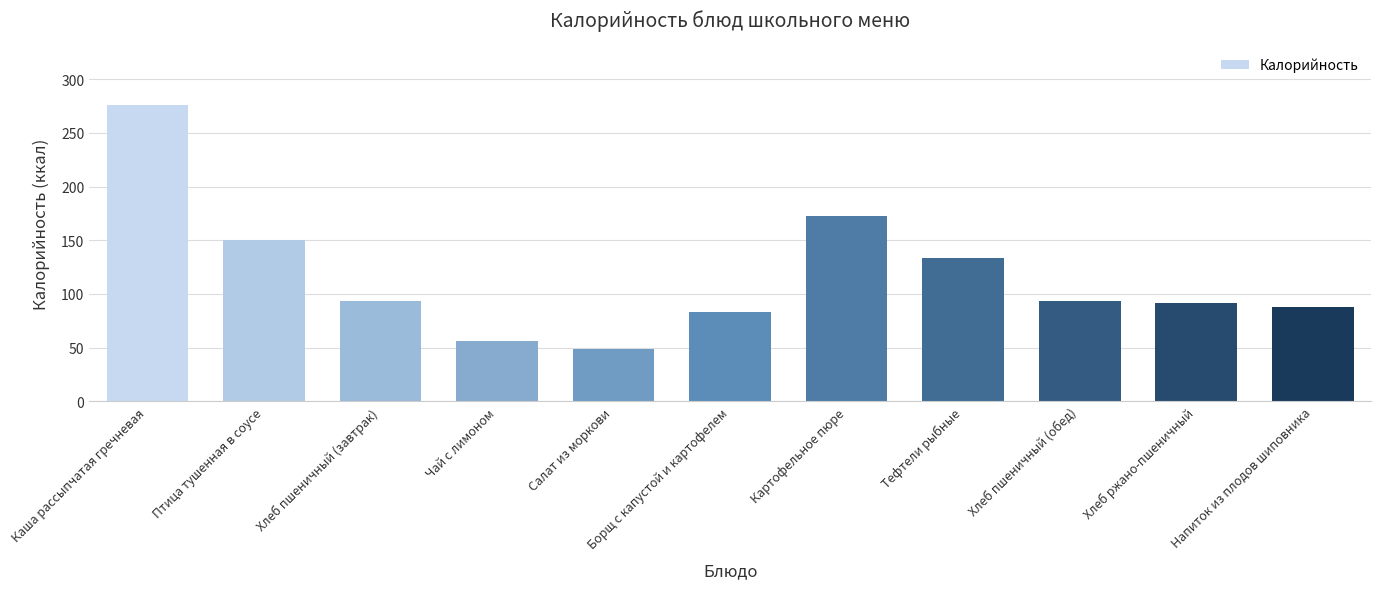

What is the label of the 9th bar from the right?

Хлеб пшеничный (завтрак)